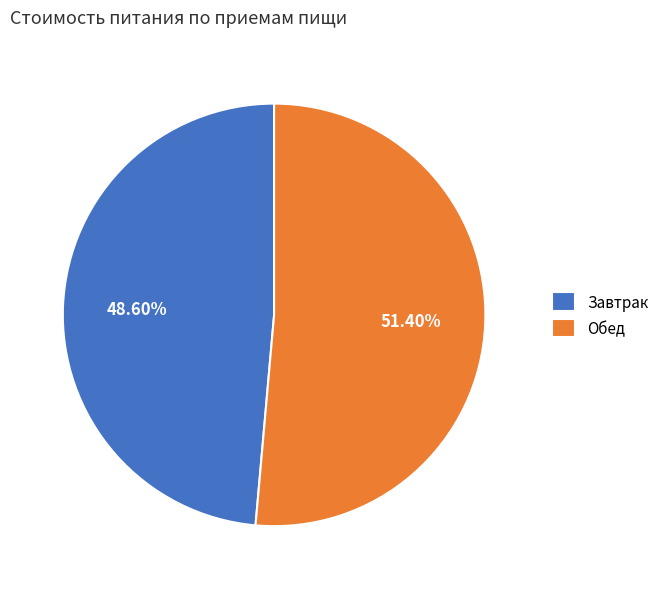

Combined, what portion of the pie is Обед and Завтрак?

100.0%